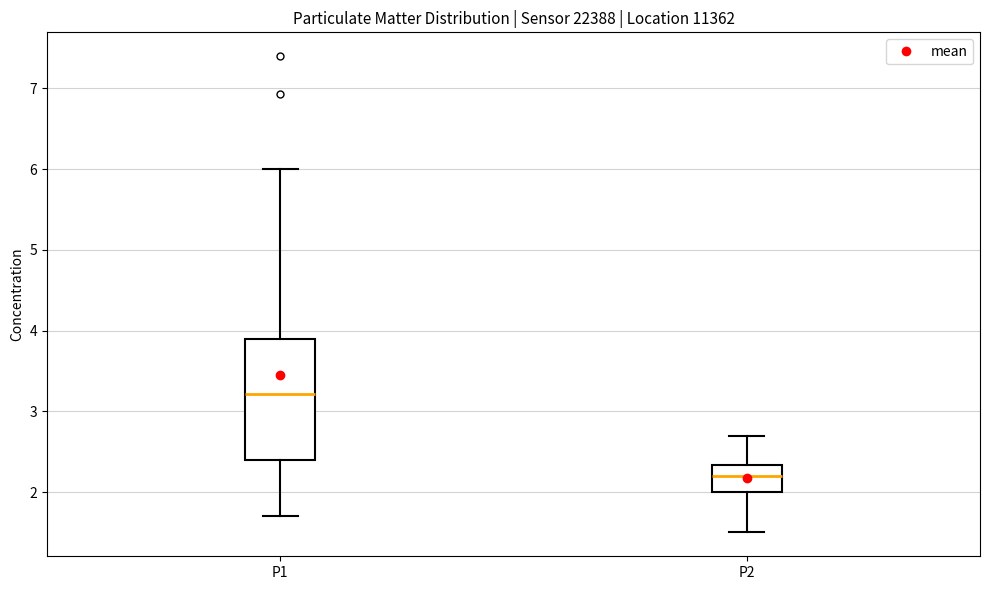

Which box has the highest median line?

P1